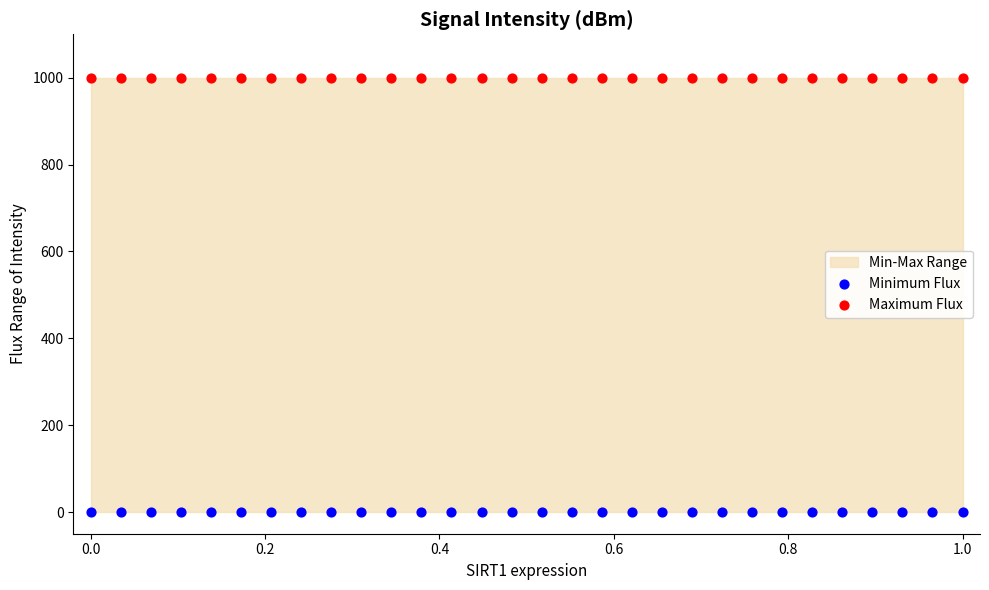

Which series reaches the minimum Y coordinate?

Minimum Flux